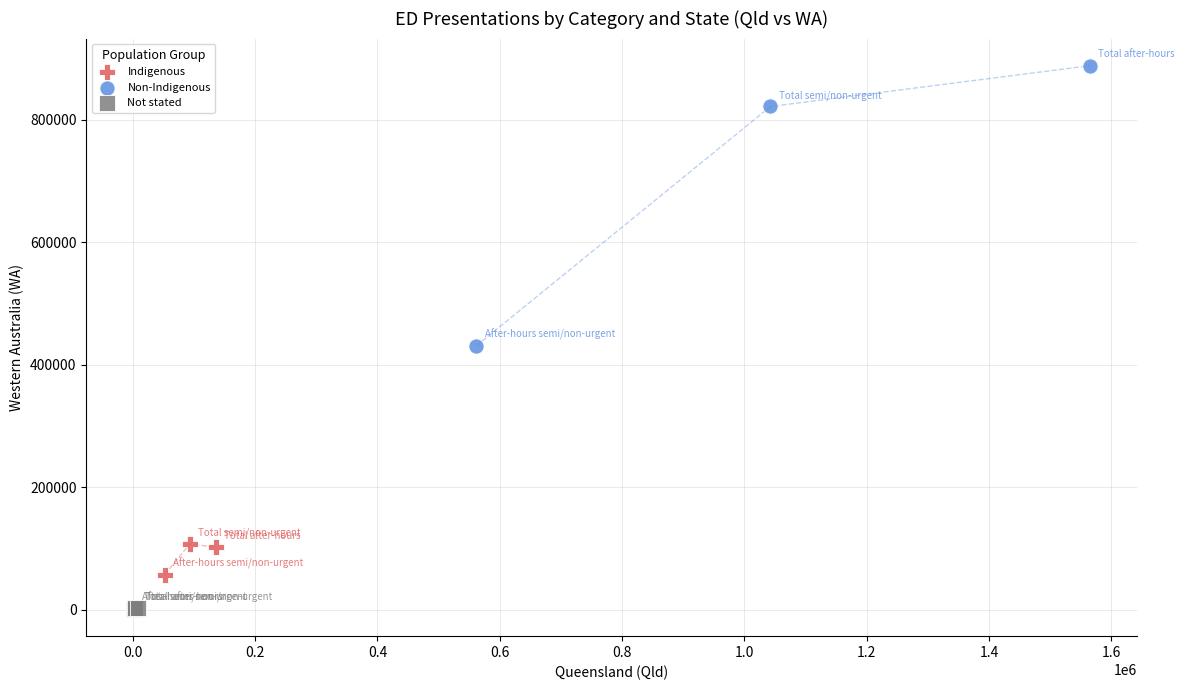

Which series reaches the minimum Y coordinate?

Not stated